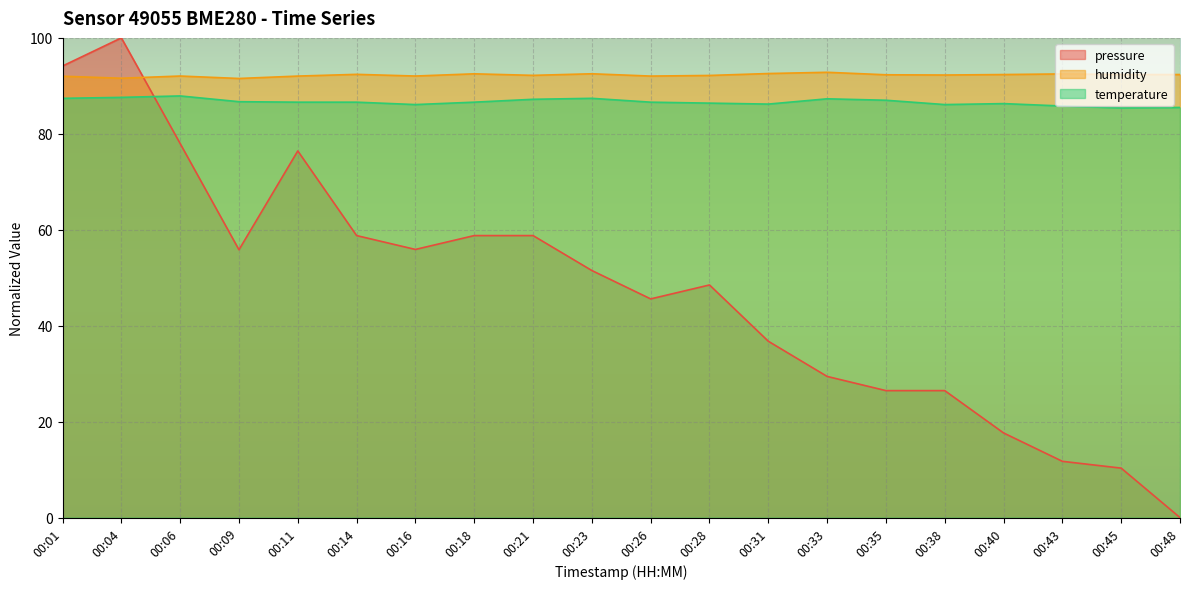

What is the greatest value displayed?

100.0